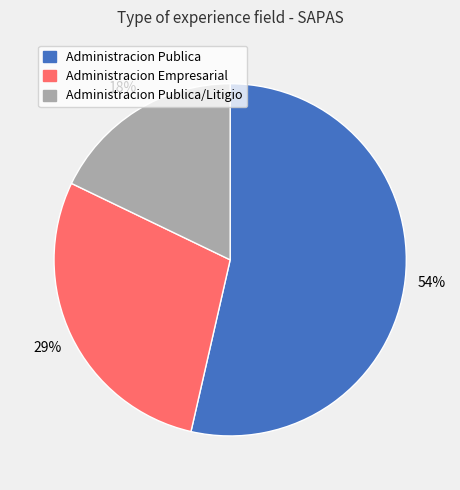

Does any single category account for the majority?

Yes